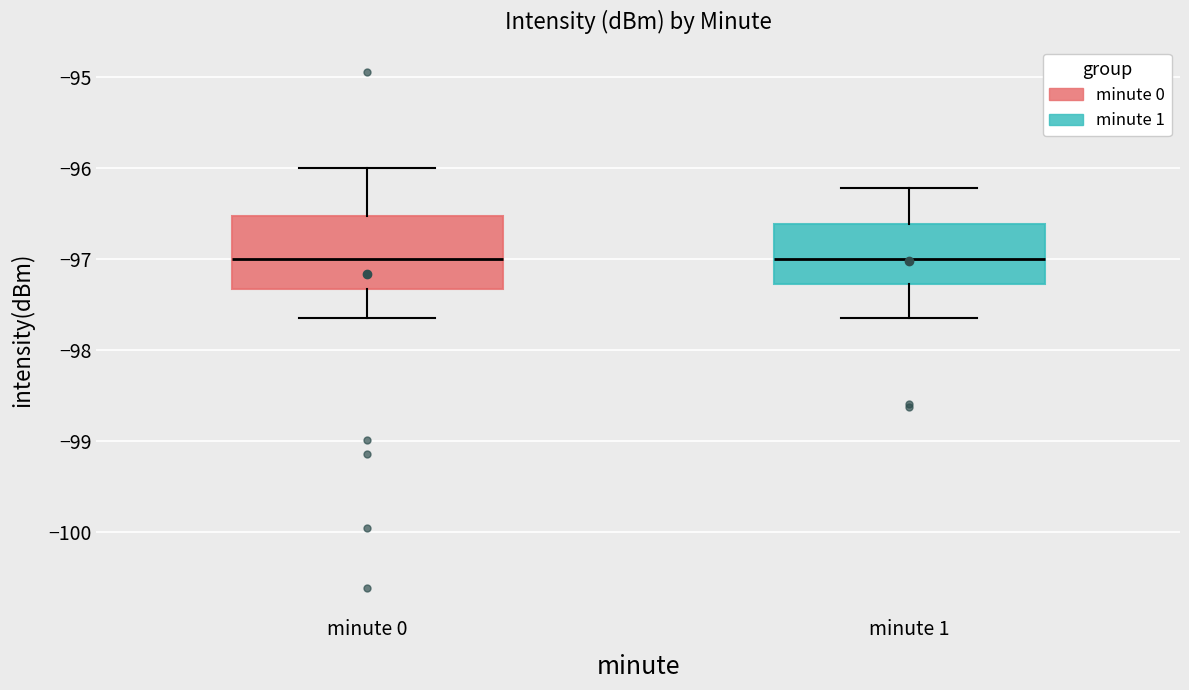

Comparing the boxes themselves (not the whiskers), which one is the tallest?

minute 0